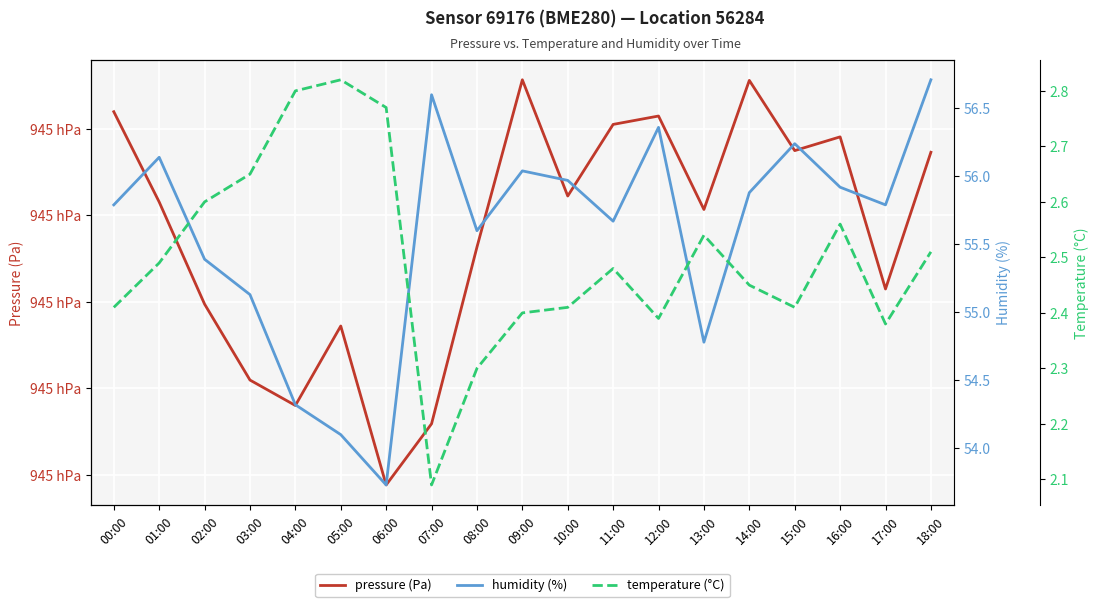

Reading right to left, extract all data points from this chart.

pressure: 94507.3	94491.5	94509.1	94507.5	94515.6	94500.7	94511.5	94510.5	94502.2	94515.7	94496.3	94475.9	94468.8	94487.2	94478.0	94480.9	94489.7	94501.5	94512.0
humidity: 56.7	55.8	55.9	56.2	55.9	54.8	56.4	55.7	56.0	56.0	55.6	56.6	53.7	54.1	54.3	55.1	55.4	56.1	55.8
temperature: 2.5	2.4	2.6	2.4	2.5	2.5	2.4	2.5	2.4	2.4	2.3	2.1	2.8	2.8	2.8	2.6	2.6	2.5	2.4